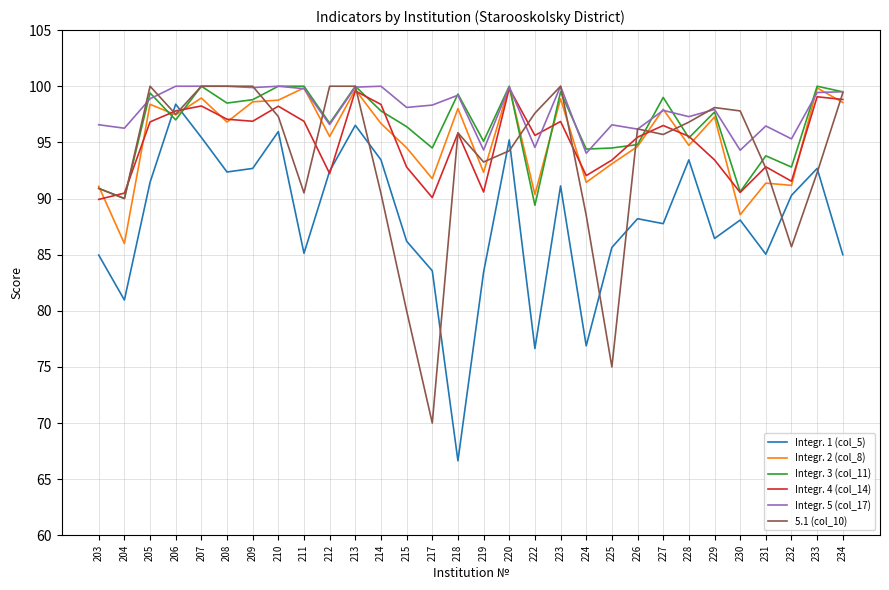

What is the maximum value for Integr. 5 (col_17)?

100.0